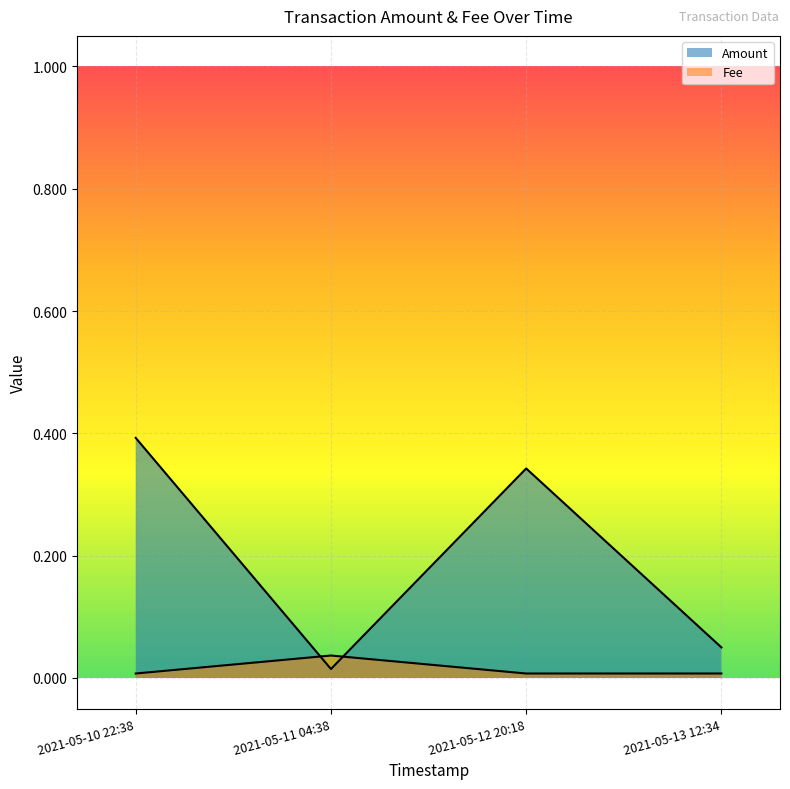

Reading right to left, list all the values displayed in this chart.

Amount: 2021-05-13 12:34=0.1	2021-05-12 20:18=0.3	2021-05-11 04:38=0.0	2021-05-10 22:38=0.4
Fee: 2021-05-13 12:34=0.0	2021-05-12 20:18=0.0	2021-05-11 04:38=0.0	2021-05-10 22:38=0.0